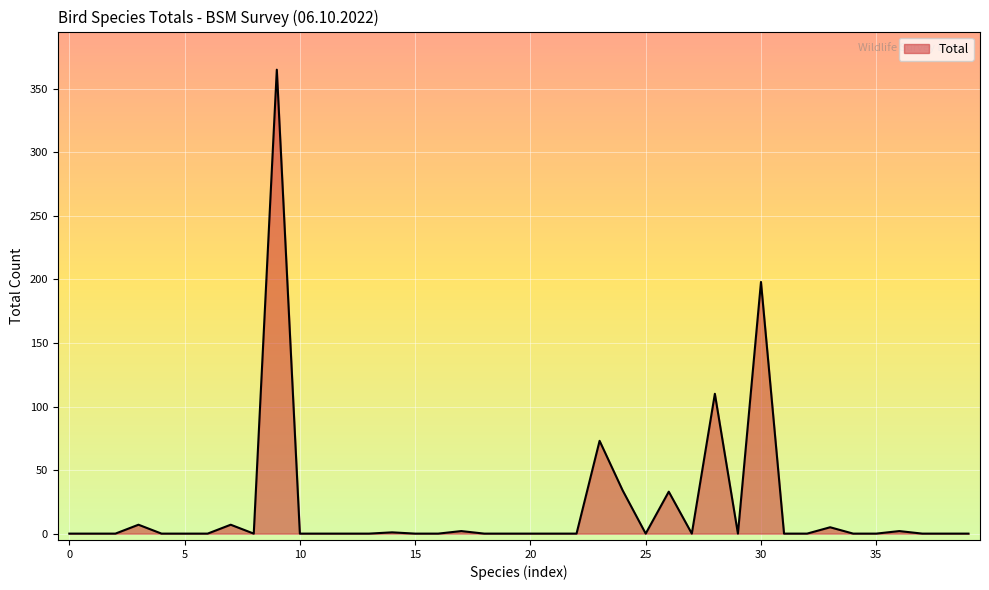

What is the difference between the second highest and second lowest values?

198